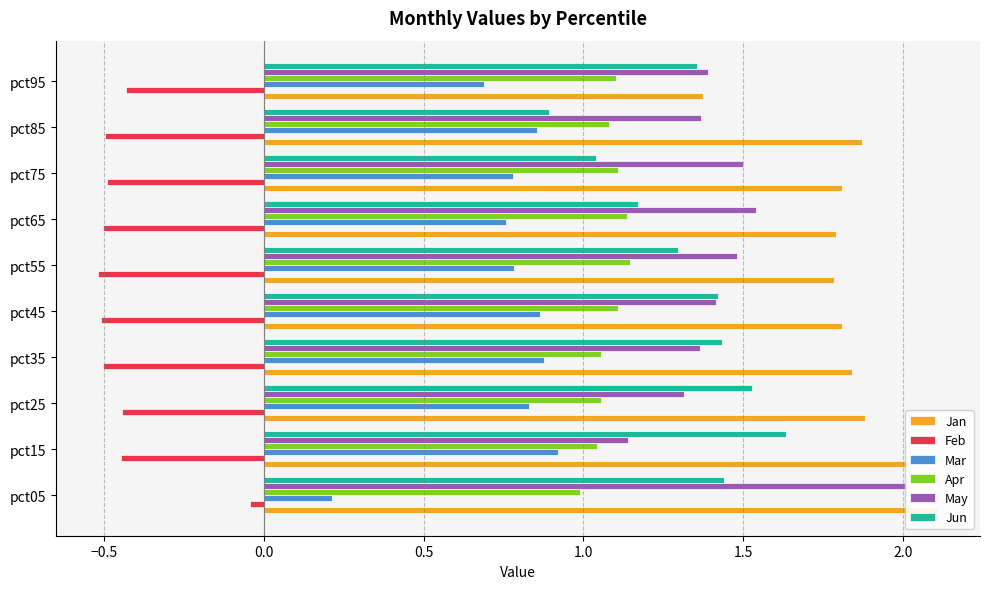

Which series has the largest range (max minus min)?

May